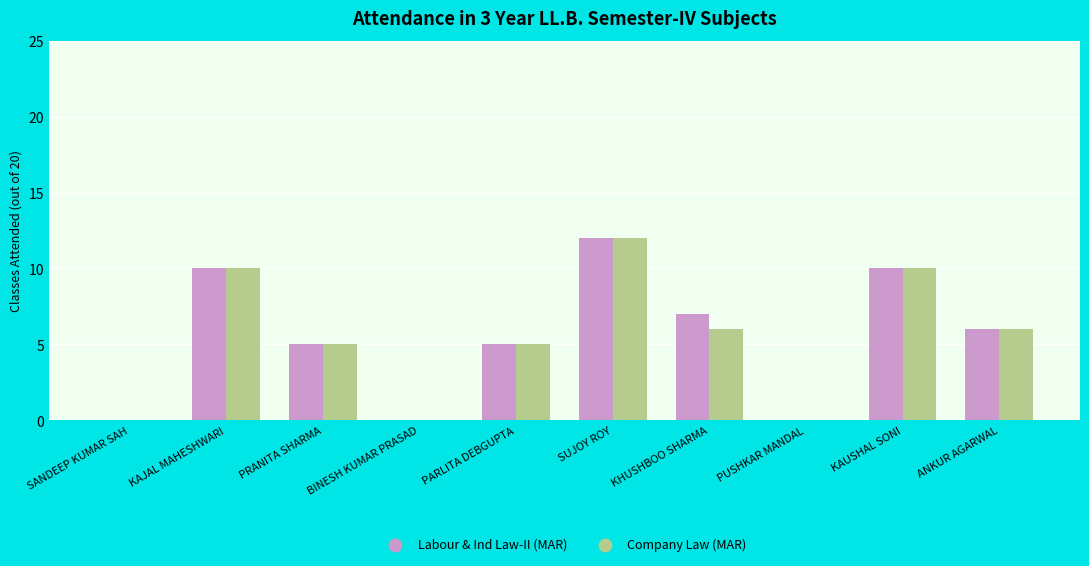

Is the value of Company Law (MAR) at KHUSHBOO SHARMA greater than the value of Labour & Ind Law-II (MAR) at PARLITA DEBGUPTA?

Yes